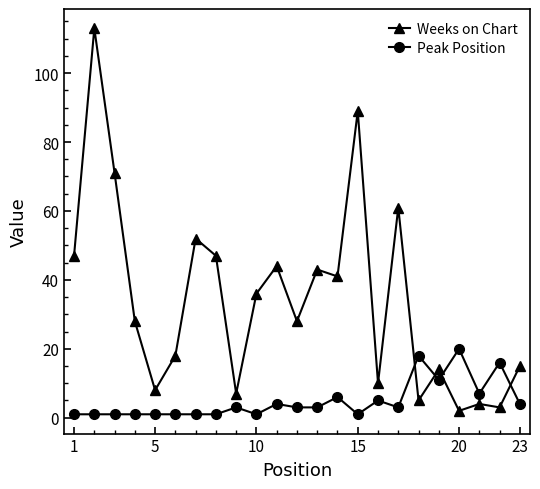

How many intersections are there between Weeks on Chart and Peak Position?

4